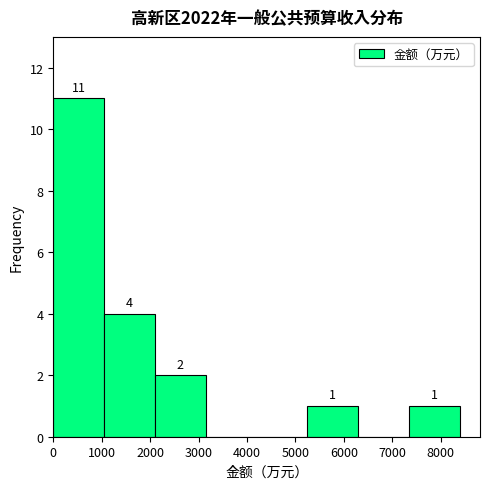

Over which range of the x-axis is the bar tallest?

0 to 1100